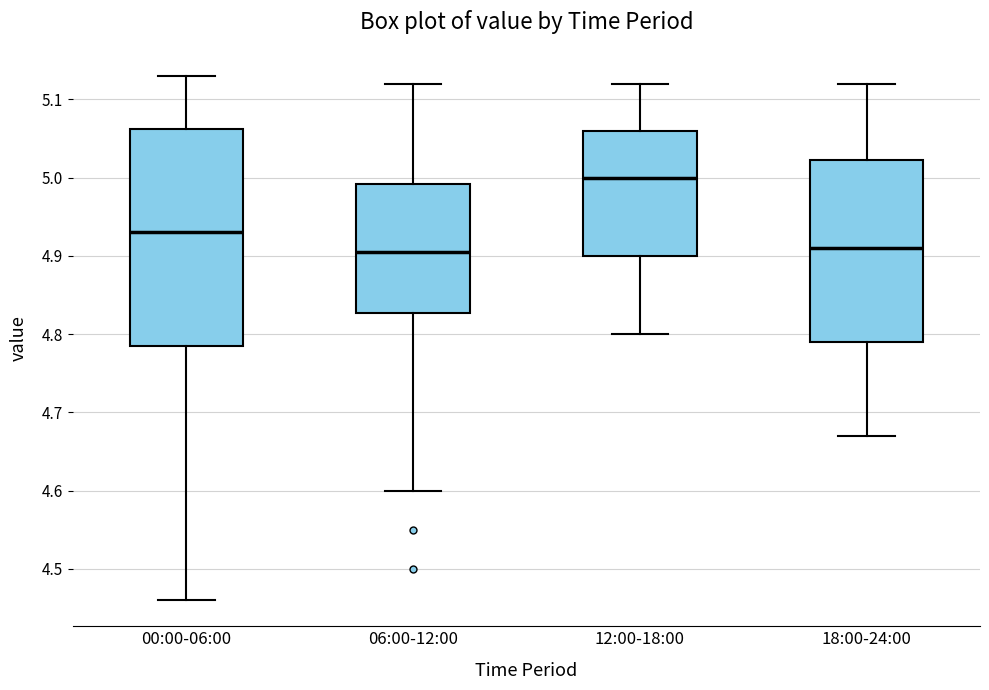

Reading left to right, transcribe this box plot: for each box, give where its median line is, the range the box spans, and where its two whiskers end, as read against the y-axis. The values are not printed on the chart, so give them approximately, as read against the axis.

00:00-06:00: median 4.93, box 4.79 to 5.06, whiskers 4.46 to 5.13
06:00-12:00: median 4.91, box 4.83 to 4.99, whiskers 4.60 to 5.12
12:00-18:00: median 5.00, box 4.90 to 5.06, whiskers 4.80 to 5.12
18:00-24:00: median 4.91, box 4.79 to 5.02, whiskers 4.67 to 5.12